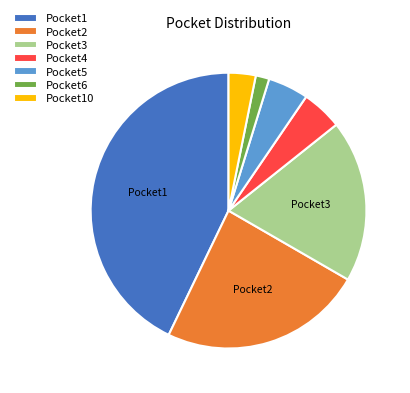

Does Pocket3 represent more than half of the total?

No